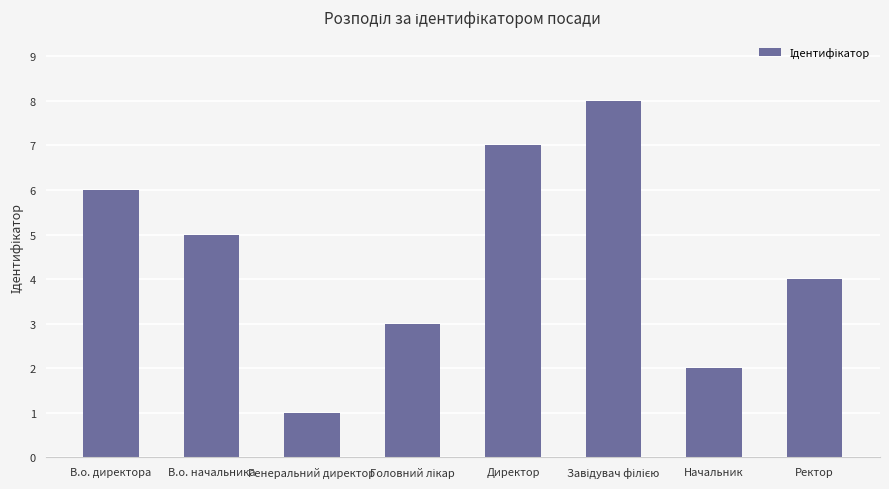

At which label is the value closest to 4?

Ректор